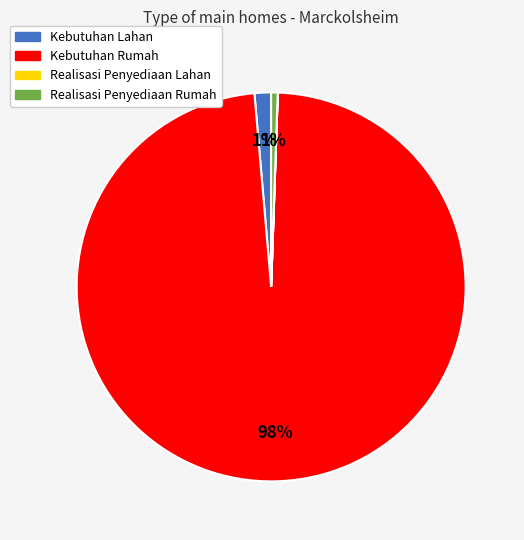

Which slice represents more than half of the pie?

Kebutuhan Rumah